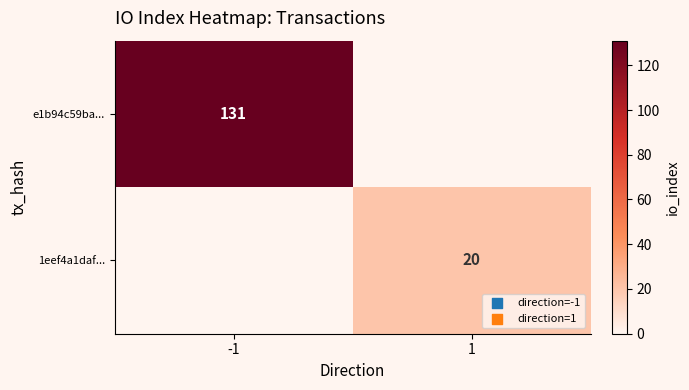

Is the value of 1eef4a1daf... at 1 greater than the value of e1b94c59ba... at -1?

No